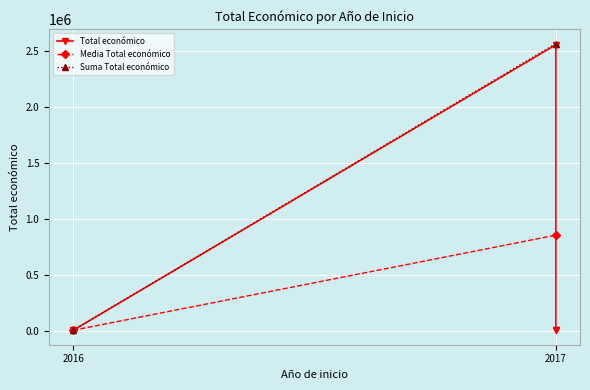

True or false: there are more than 1 points higher than both neighbors.

False